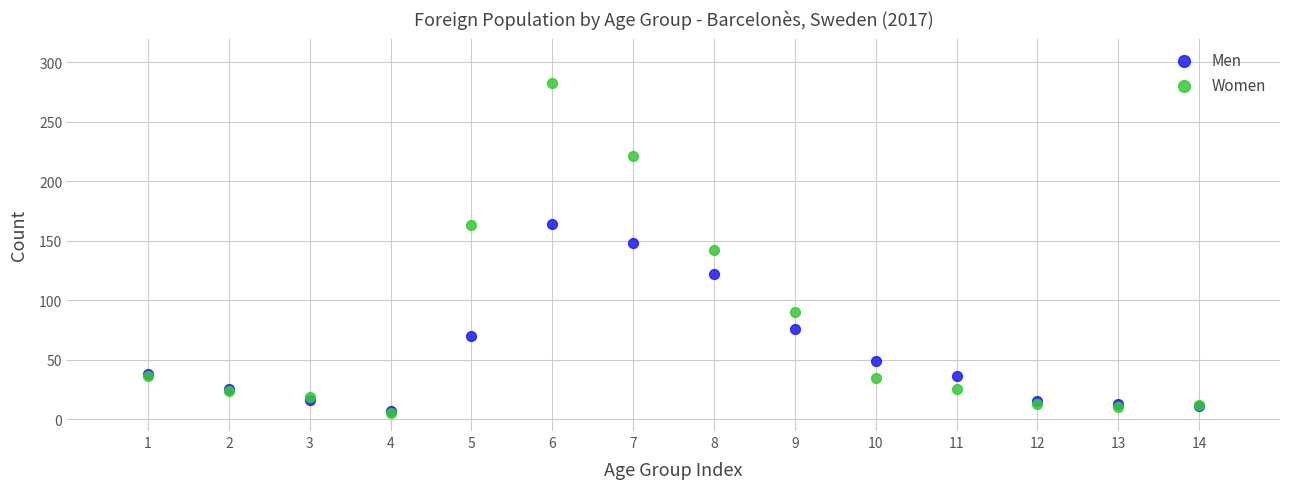

What are all the series names shown in the legend?

Men, Women